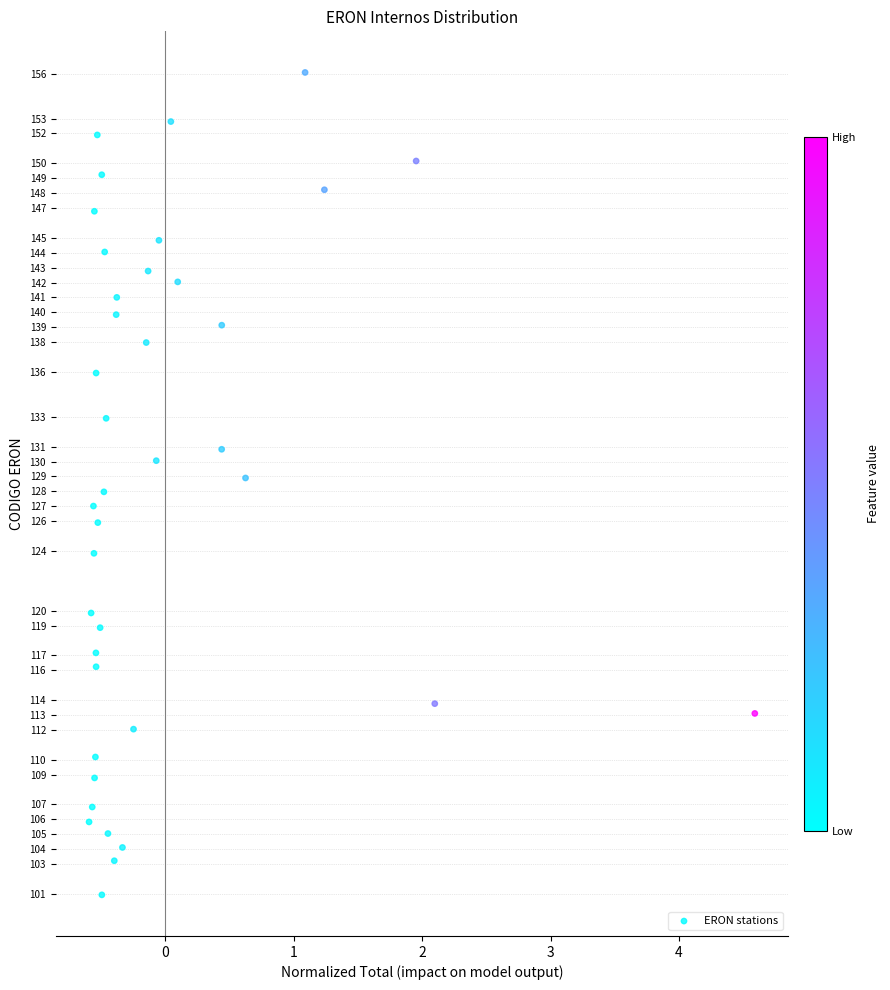

What is the range of X values (max minus min)?

5.2